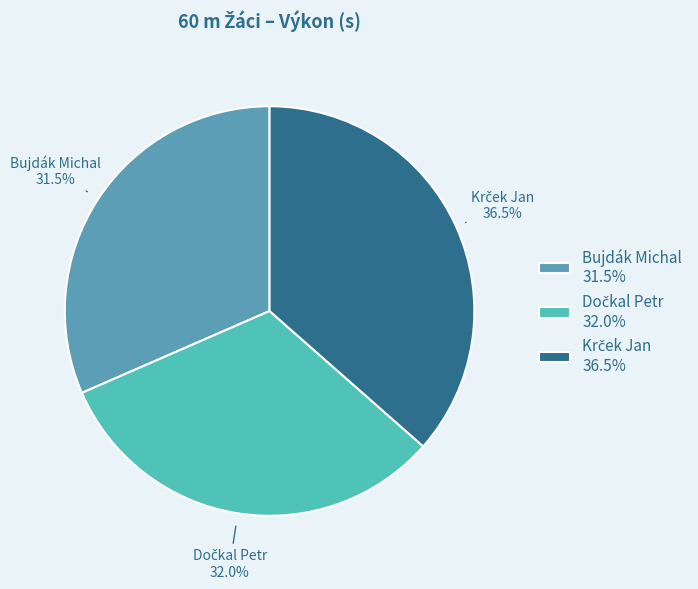

Count the number of slices in the pie.

3